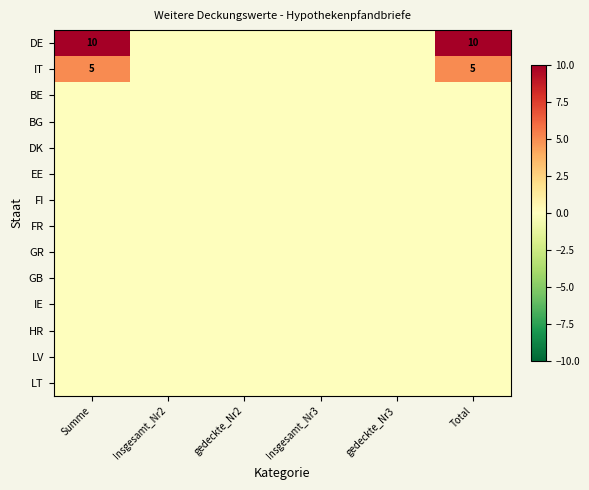

Which series has the largest total across all categories?

DE